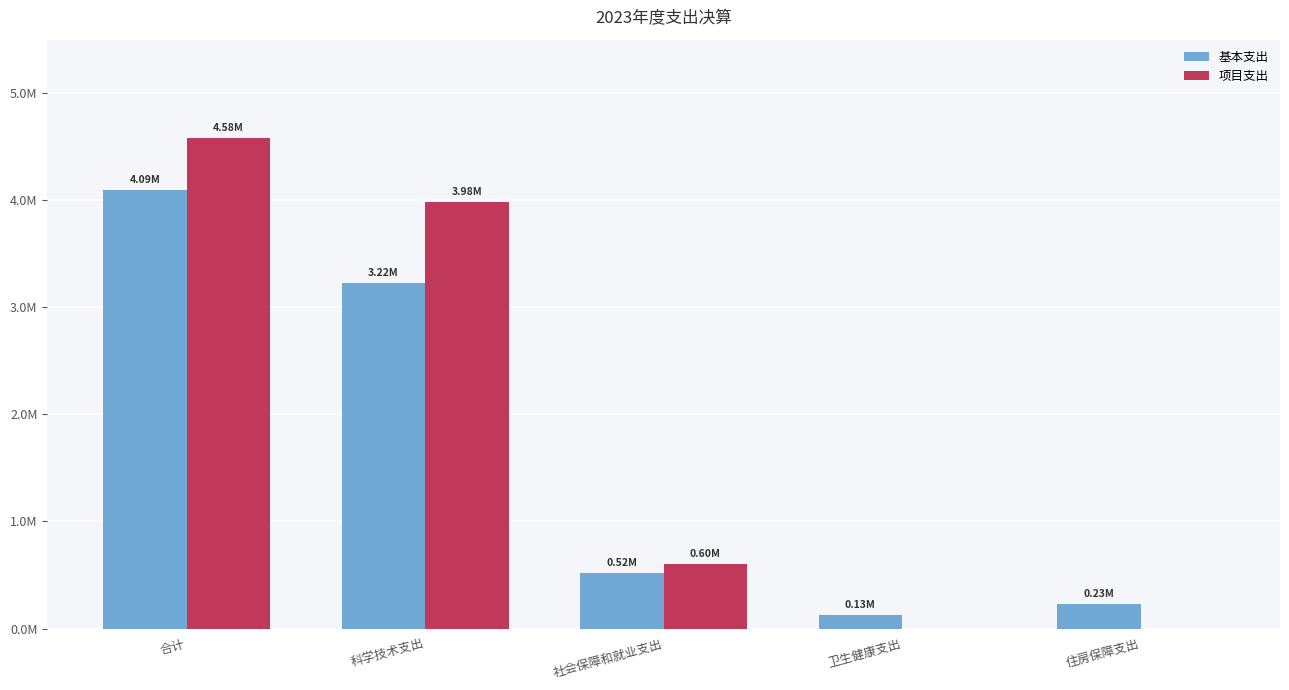

Rank the series by their average value, from lowest to highest.

基本支出, 项目支出